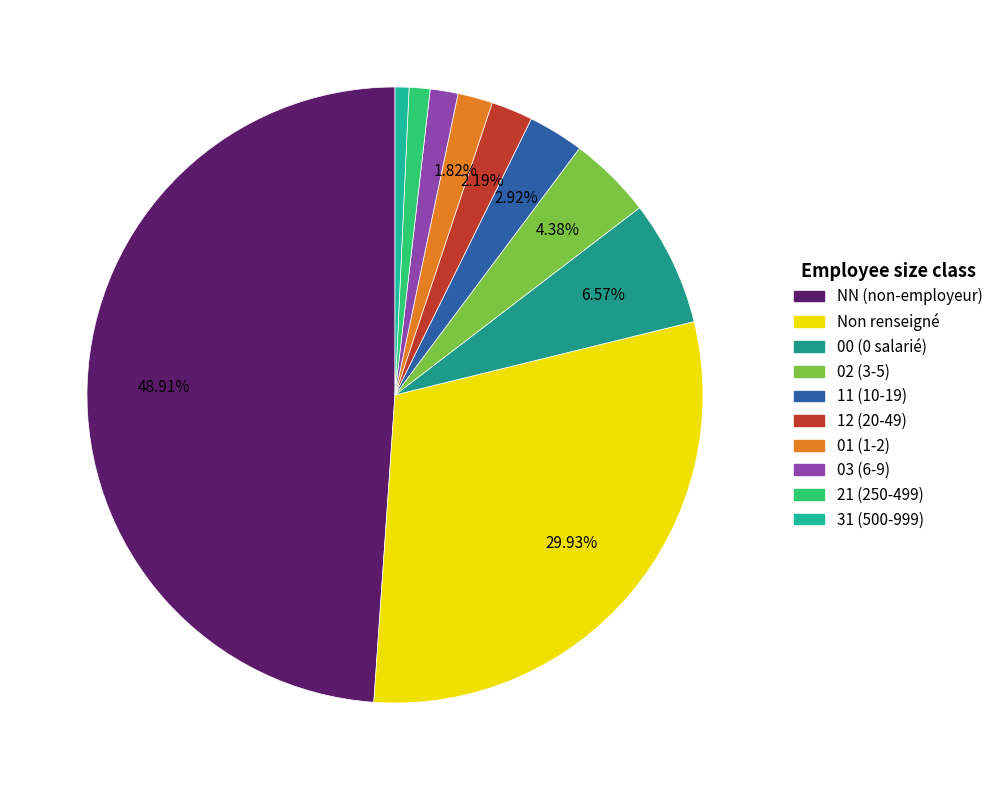

Rank the categories by value from lowest to highest.

31, 21, 03, 01, 12, 11, 02, 00, , NN